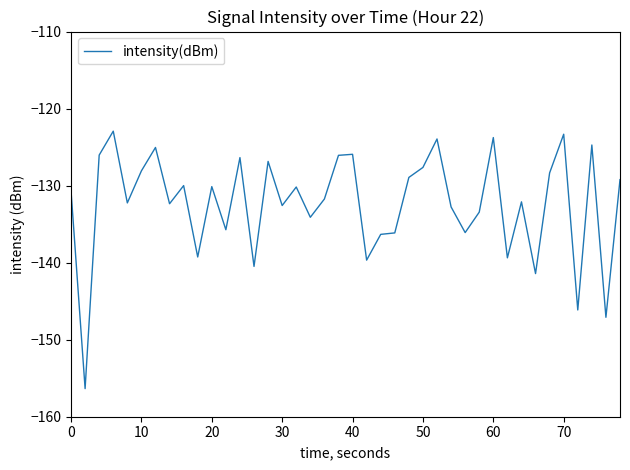

What is the minimum value shown in the chart?

-156.4